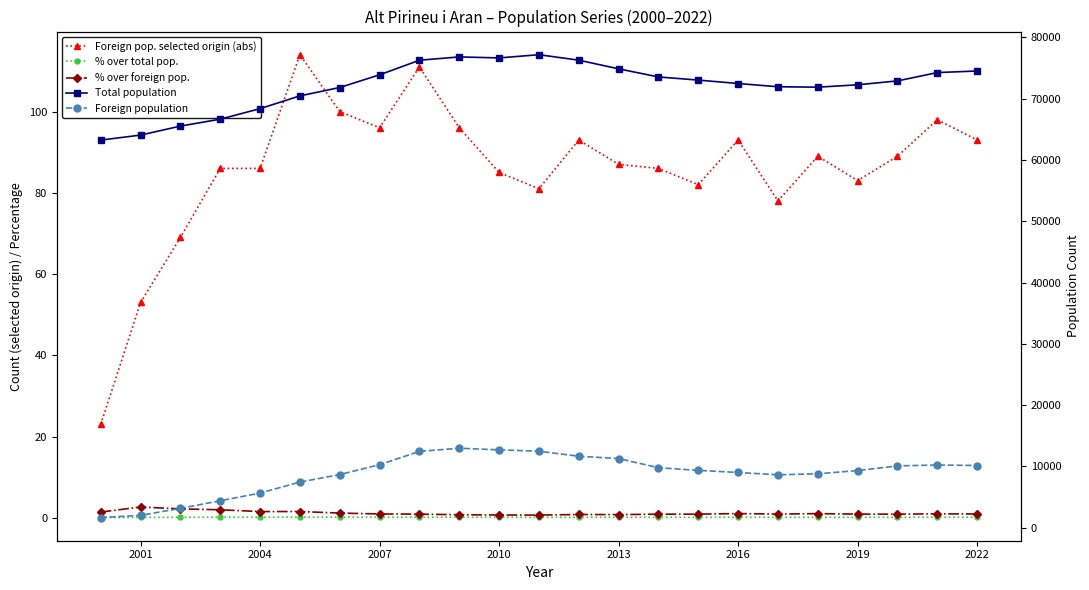

The Foreign population series shows 3404.1 at 2022. True or false?

False